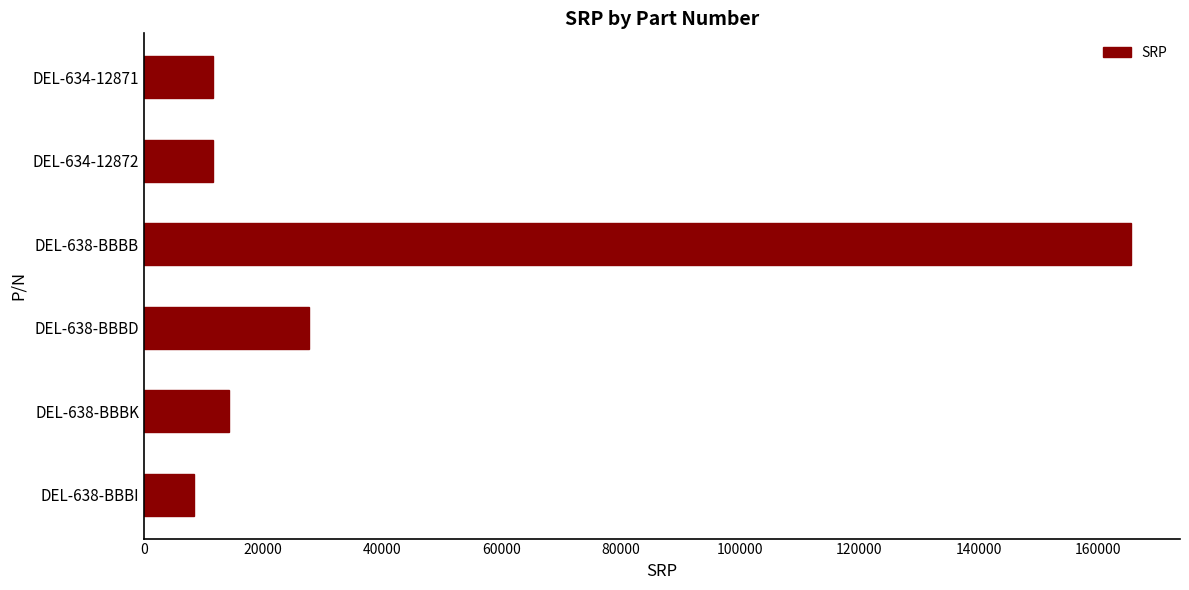

How many distinct data groups are displayed?

1